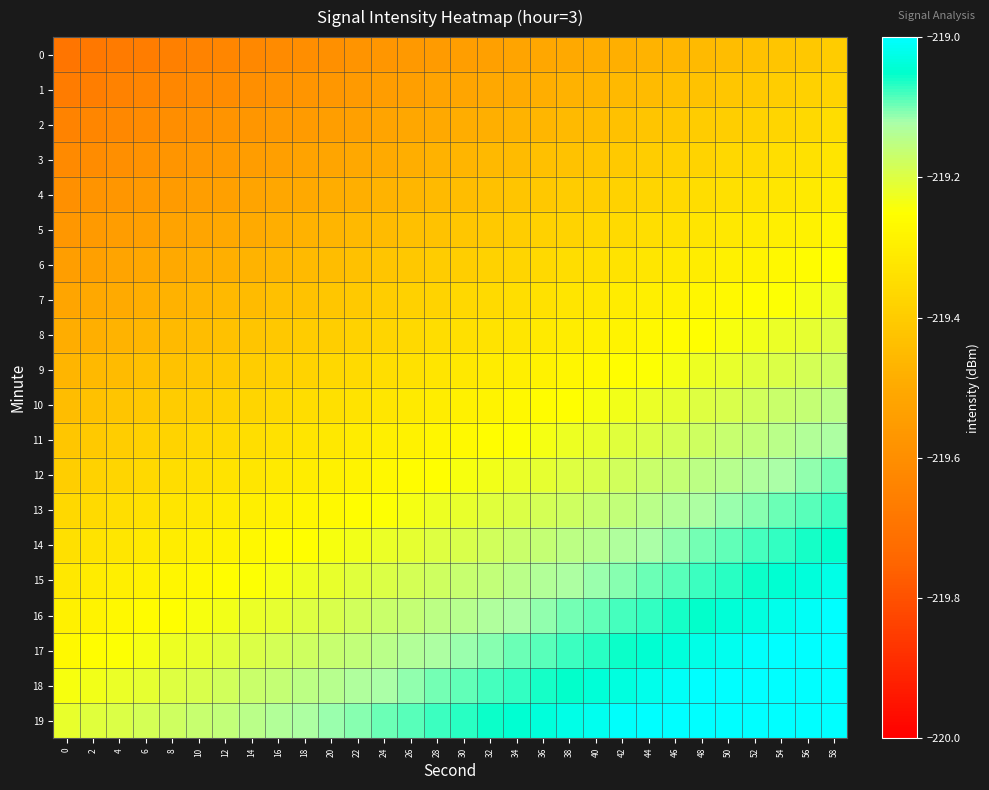

At 10, list the series in order from smallest to largest.

0, 1, 2, 3, 4, 5, 6, 7, 8, 9, 10, 11, 12, 13, 14, 15, 16, 17, 18, 19